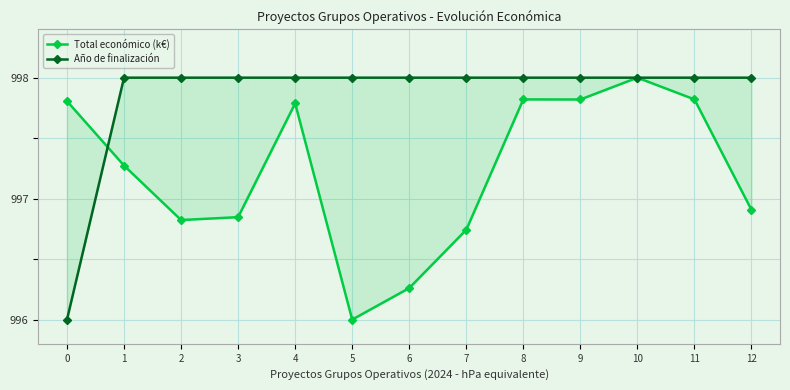

At 0, list the series in order from largest to smallest.

Total económico (k€), Año de finalización